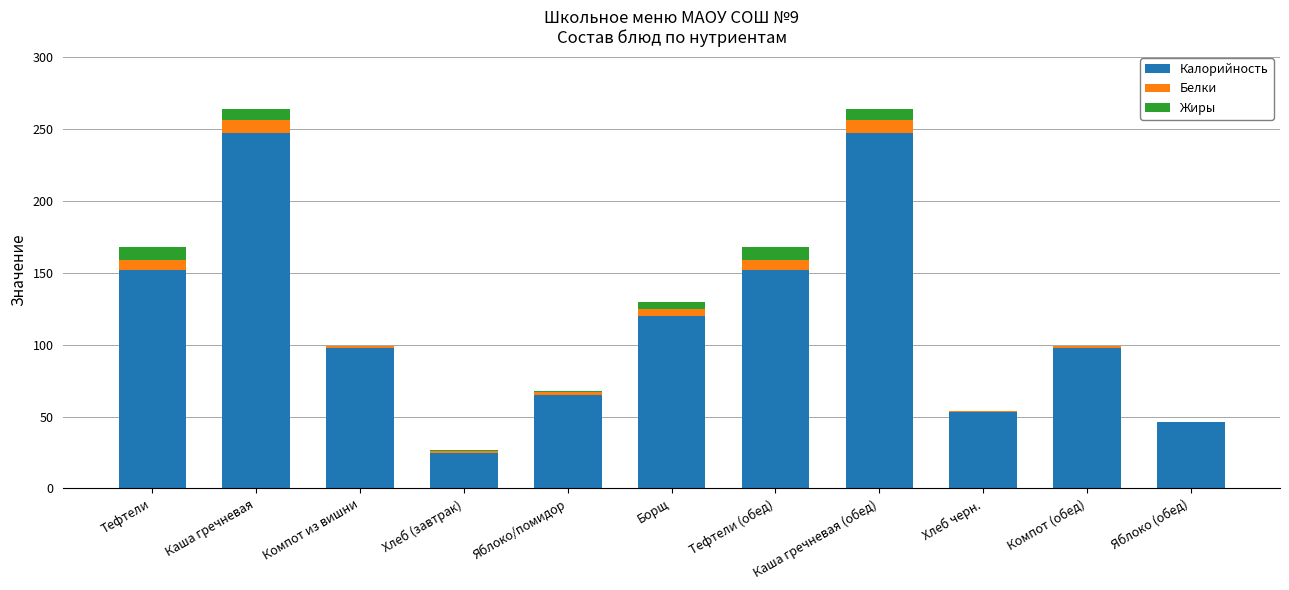

The Калорийность series shows 10 at Хлеб (завтрак). True or false?

False